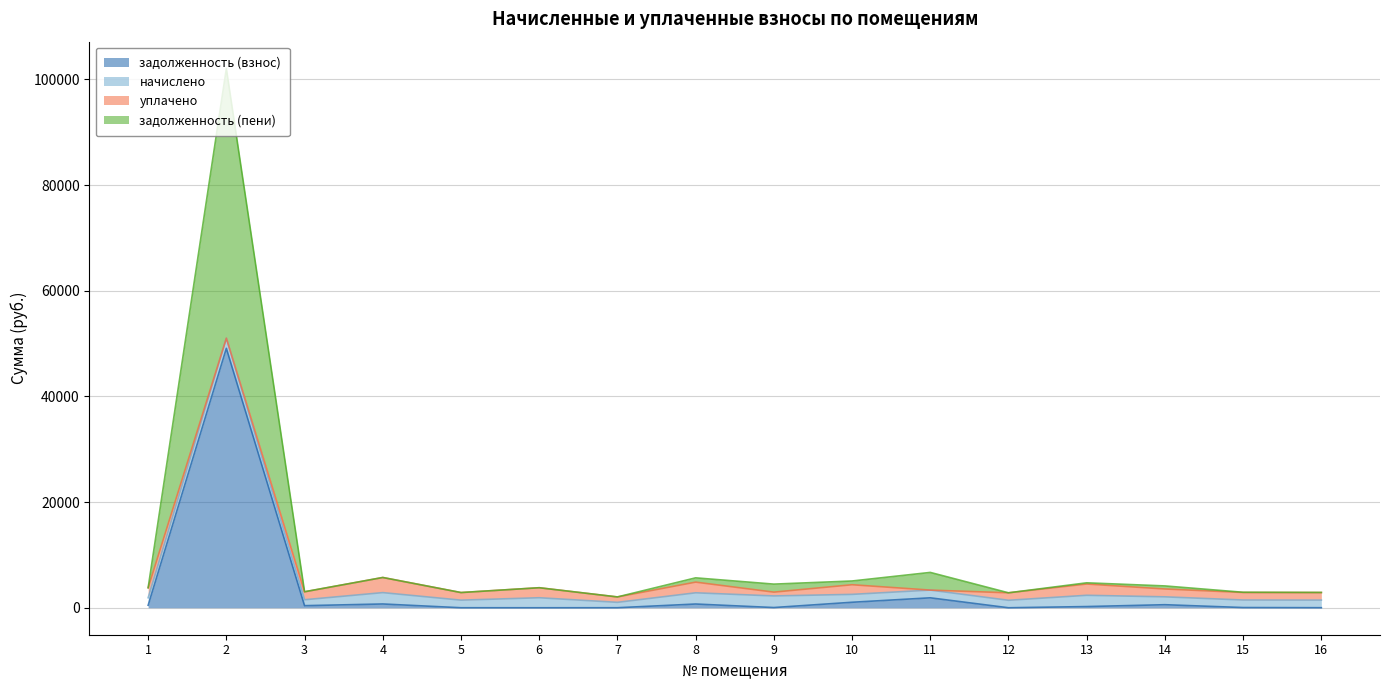

True or false: задолженность (пени) has a value of 499.0 at 12.

False